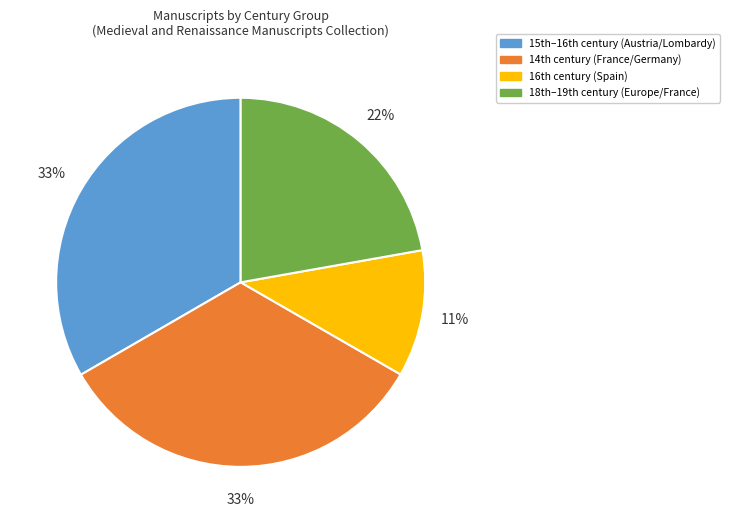

To the nearest percent, what is the difference between the largest and smallest slice percentages?

22%